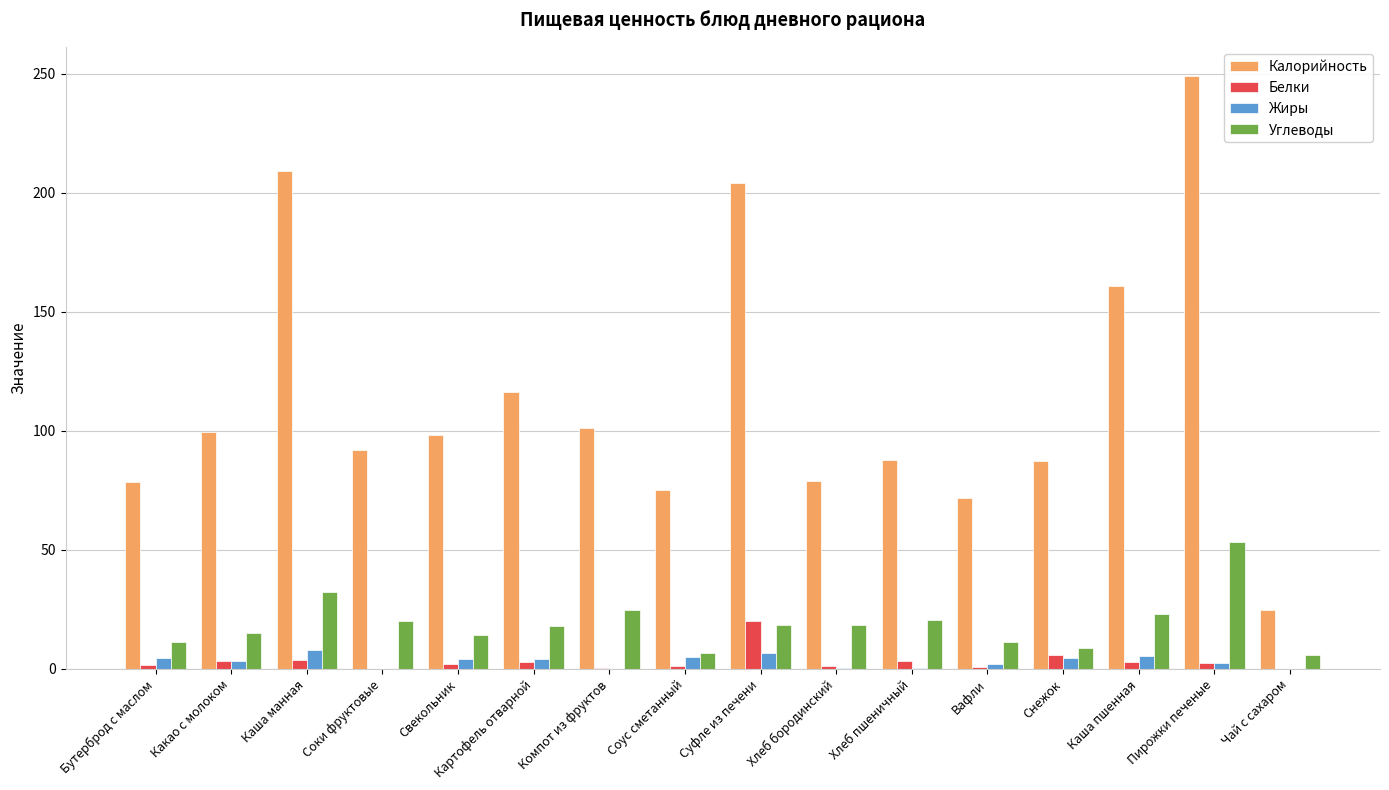

Is the value of Белки at Чай с сахаром greater than the value of Калорийность at Хлеб бородинский?

No